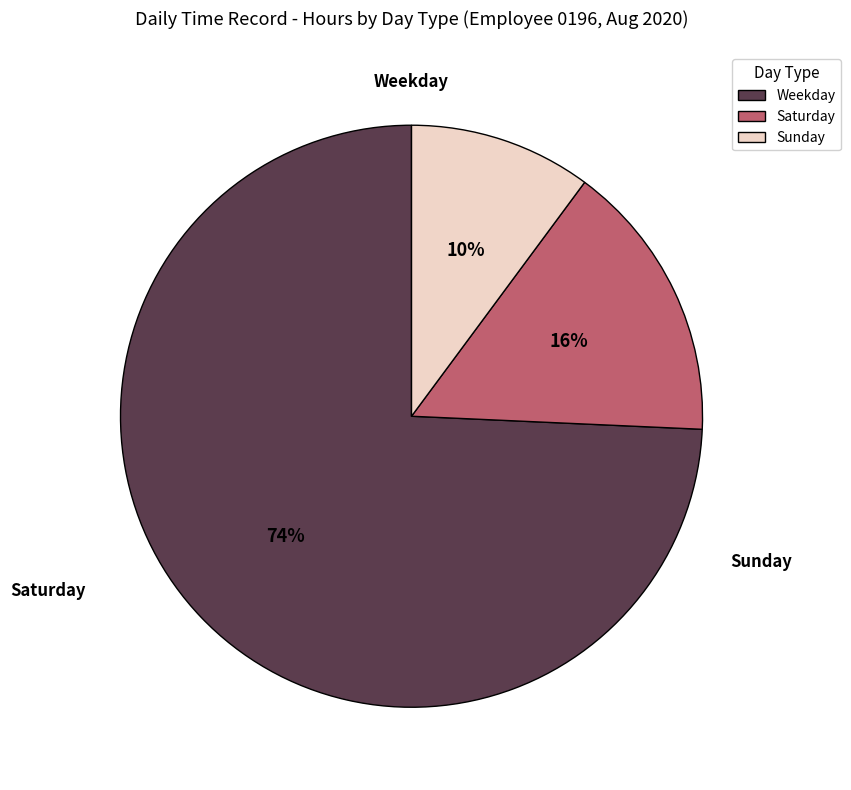

Which slice is the smallest?

Sunday